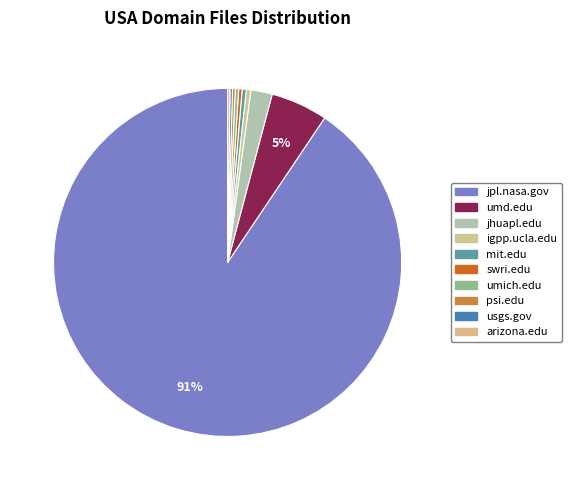

The jhuapl.edu slice represents 2% of the pie. True or false?

True